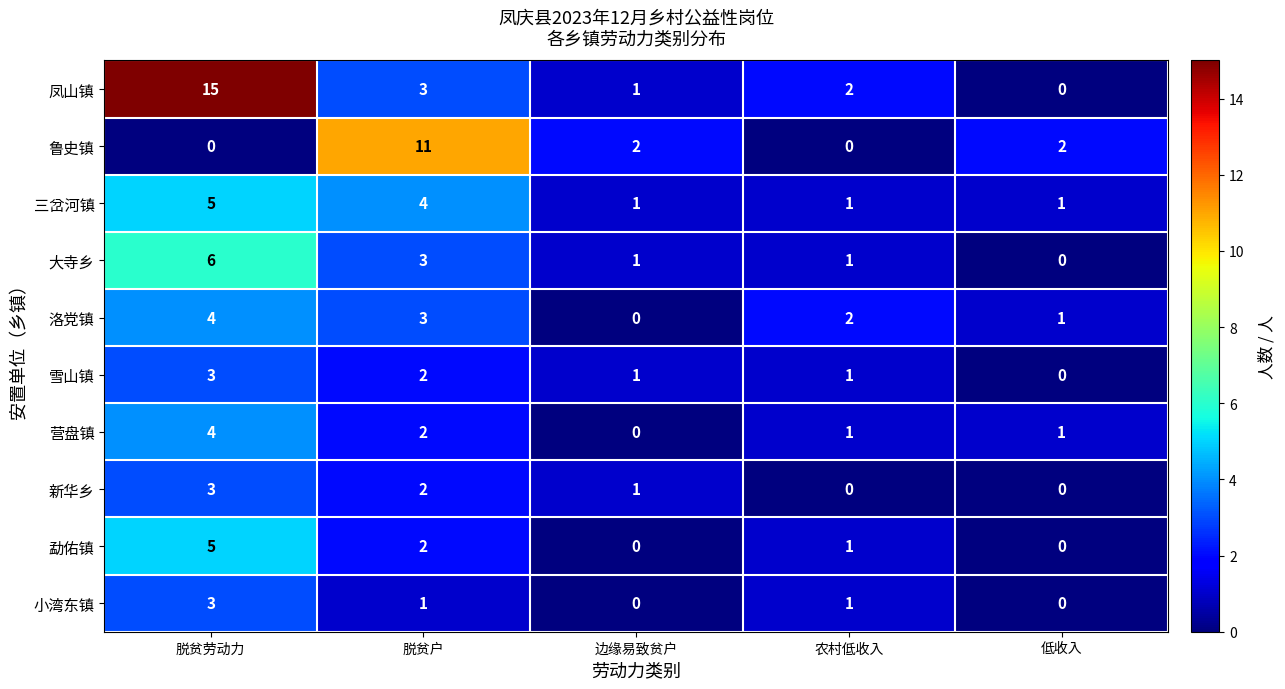

What is the sum of the 洛党镇 values at 脱贫户 and 边缘易致贫户?

3